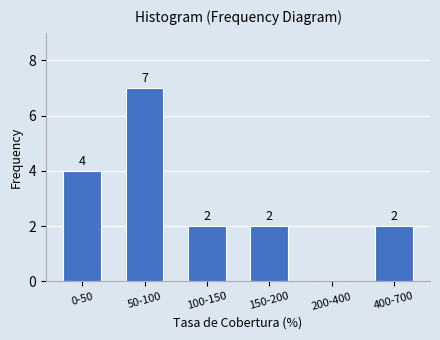

Reading left to right, extract all data points from this chart.

0-50=4	50-100=7	100-150=2	150-200=2	200-400=0	400-700=2